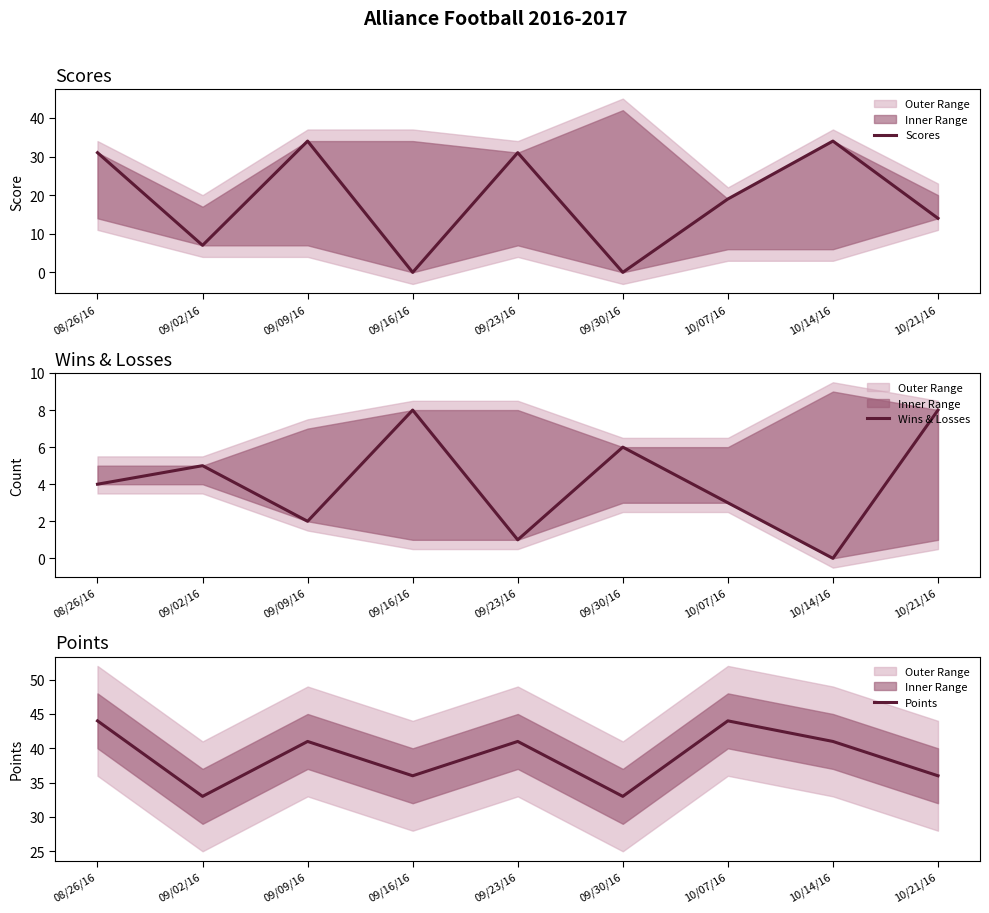

Reading left to right, what are all the values shown in this chart?

Scores: 31	7	34	0	31	0	19	34	14
Wins & Losses: 4	5	2	8	1	6	3	0	8
Points: 44	33	41	36	41	33	44	41	36